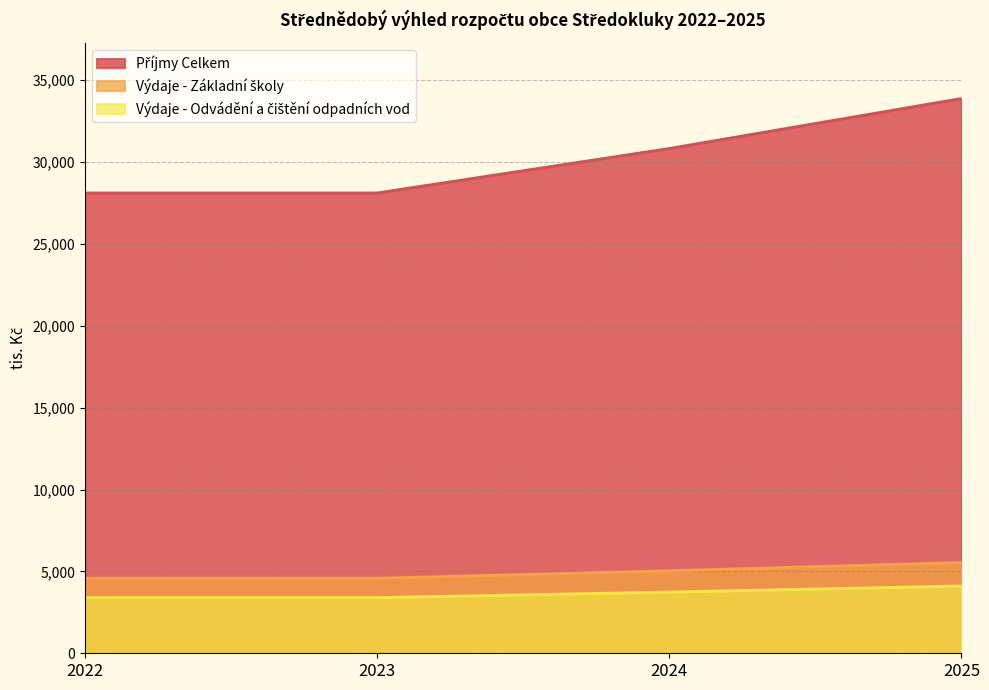

Which series has the largest total across all categories?

Příjmy Celkem